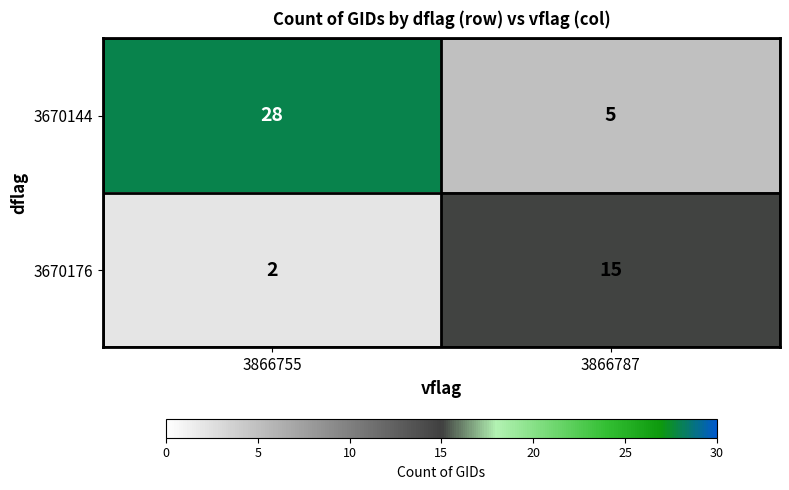

At which label does 3670144 reach its minimum?

3866787